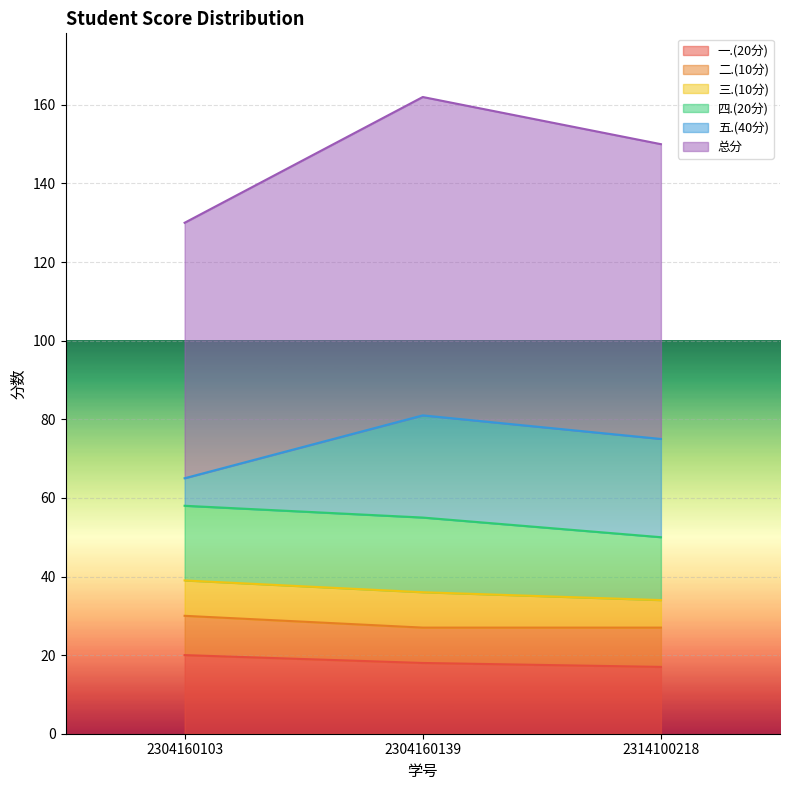

What are all the series names shown in the legend?

一.(20分), 二.(10分), 三.(10分), 四.(20分), 五.(40分), 总分